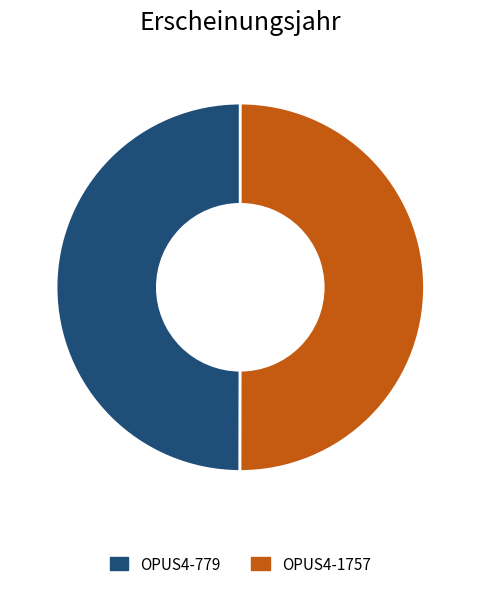

Approximately how many times larger is the value at OPUS4-779 compared to OPUS4-1757?

1.0